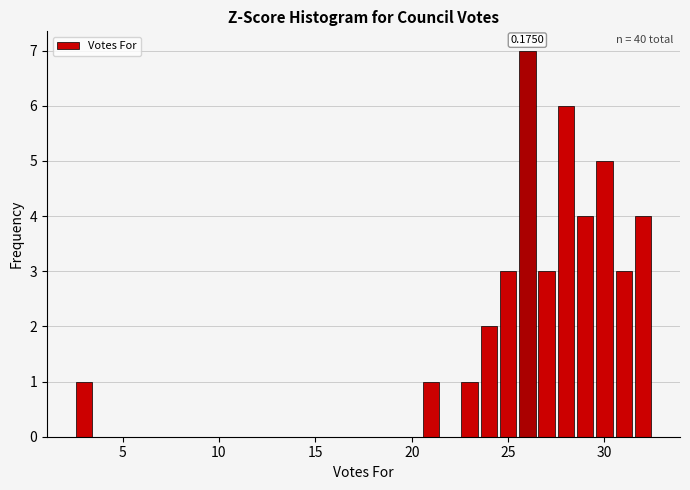

Around what value on the x-axis is the tallest bar? Give the approximate position of its centre, as read against the axis.

26.0